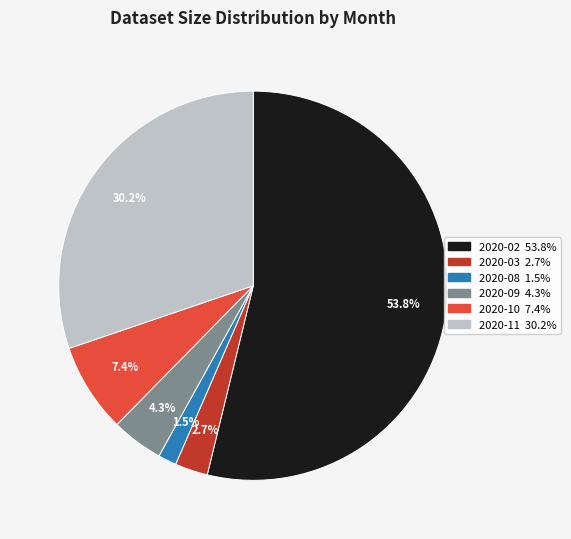

How many slices are in this pie chart?

6